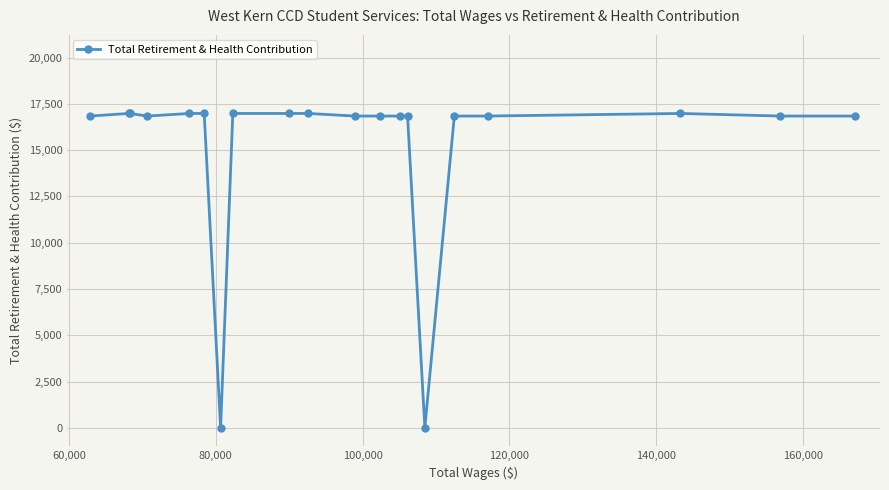

What is the greatest value displayed?

16985